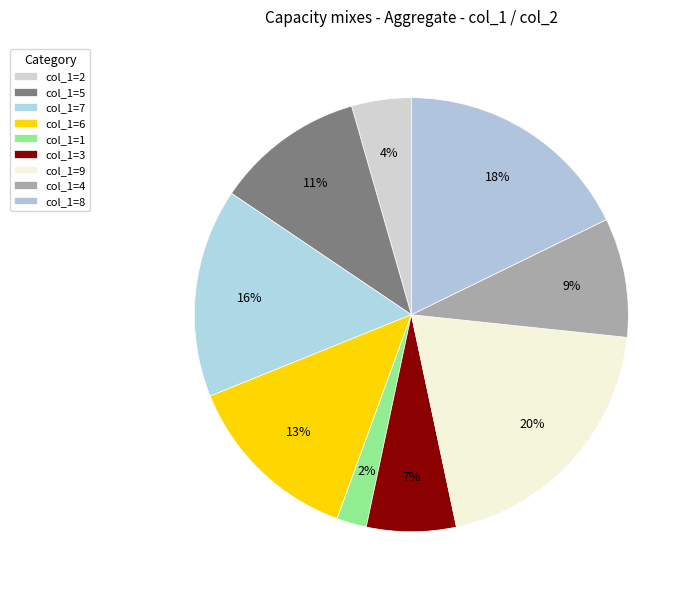

How many slices are in this pie chart?

9